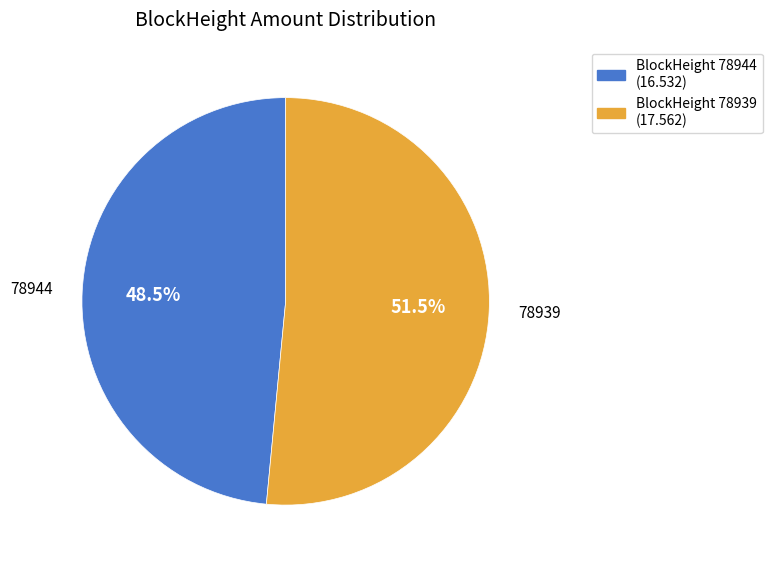

Is there a majority slice in this chart?

Yes